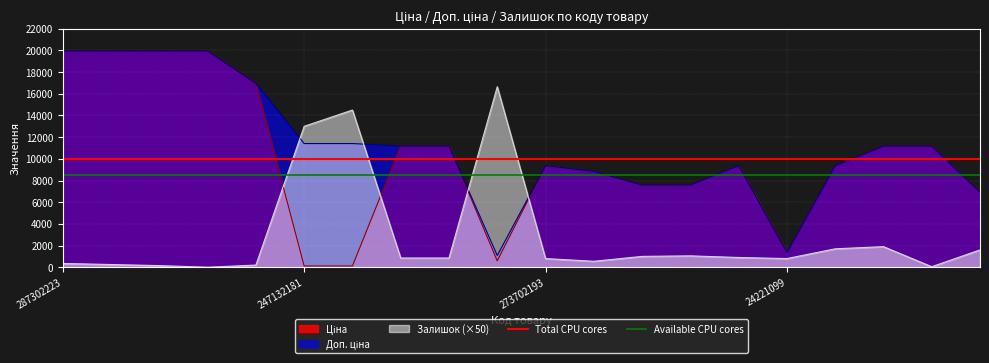

Is it true that Total CPU cores equals 10000 at 287302223?

True